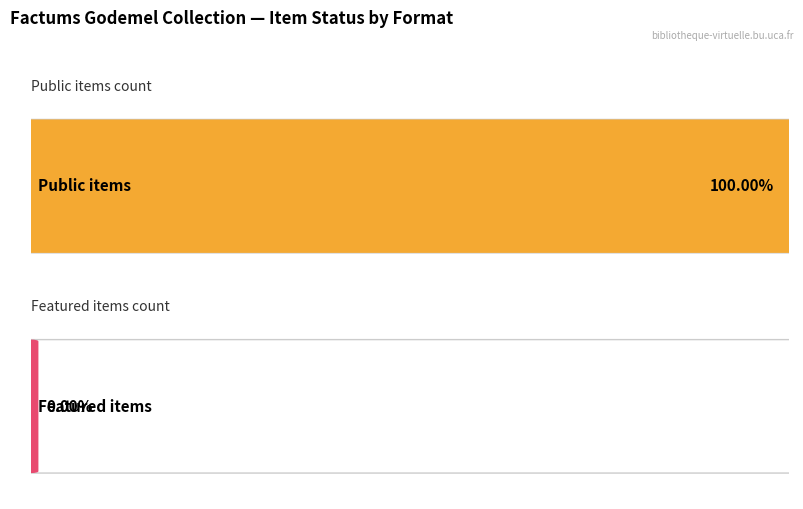

List the series in order of their overall mean, lowest first.

featured, public